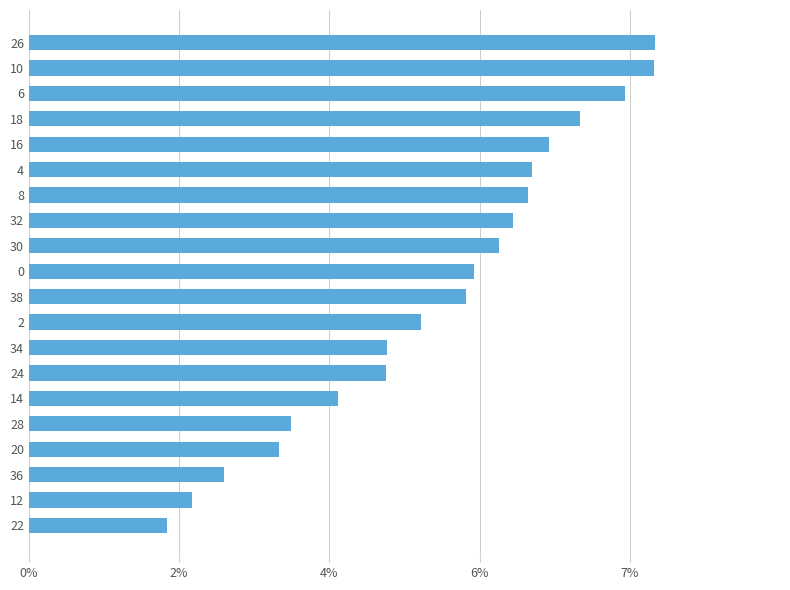

Does the chart contain any negative values?

No